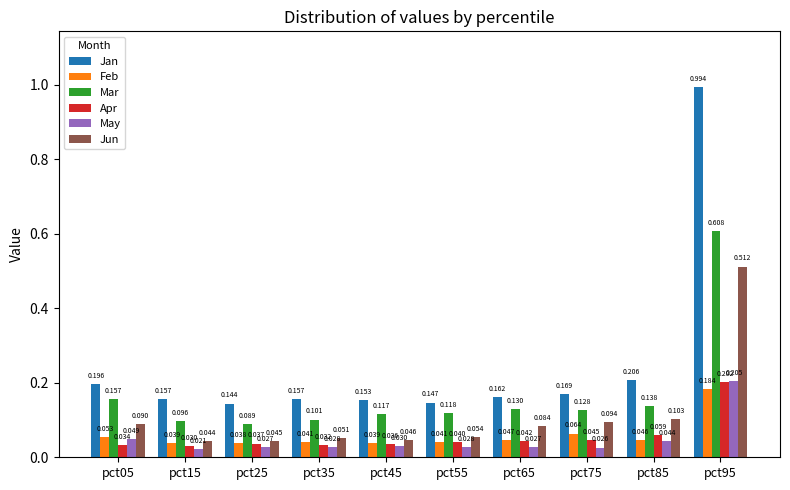

Rank the series by their maximum value, from lowest to highest.

Feb, Apr, May, Jun, Mar, Jan